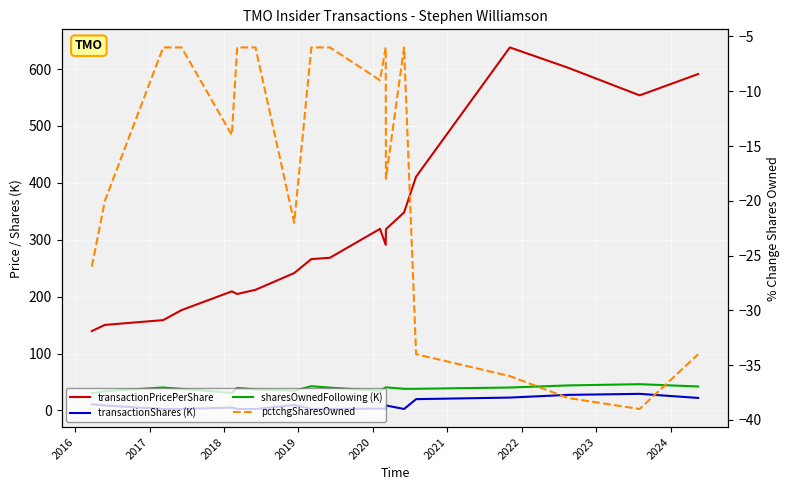

At which label does sharesOwnedFollowing (K) first exceed 39?

2017